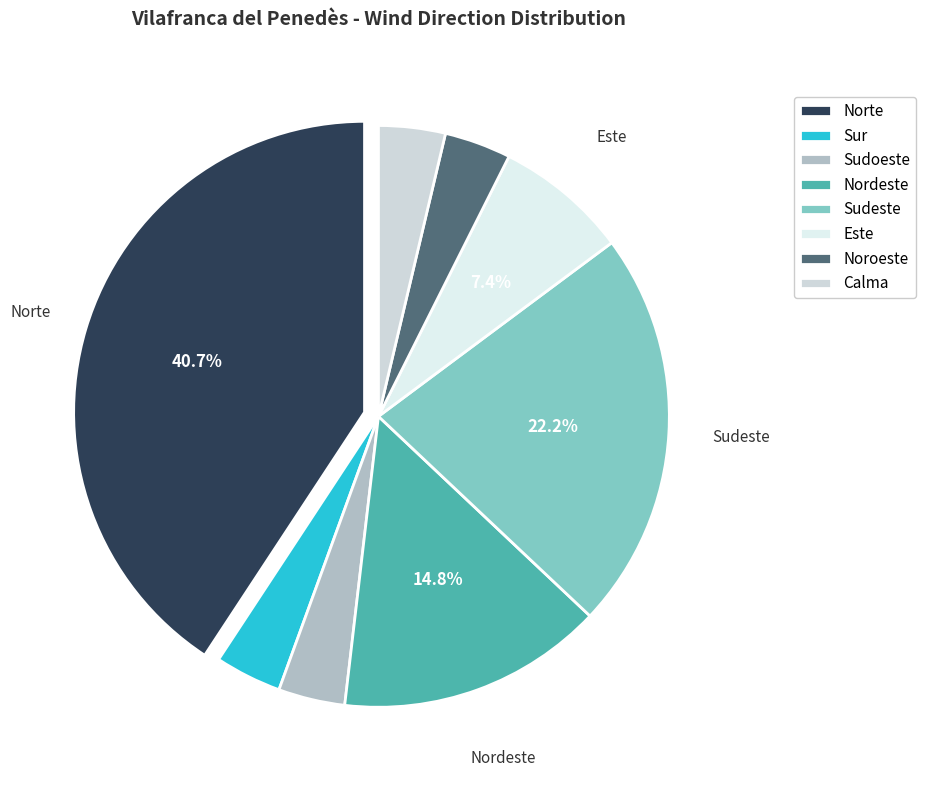

The Calma slice represents 10% of the pie. True or false?

False